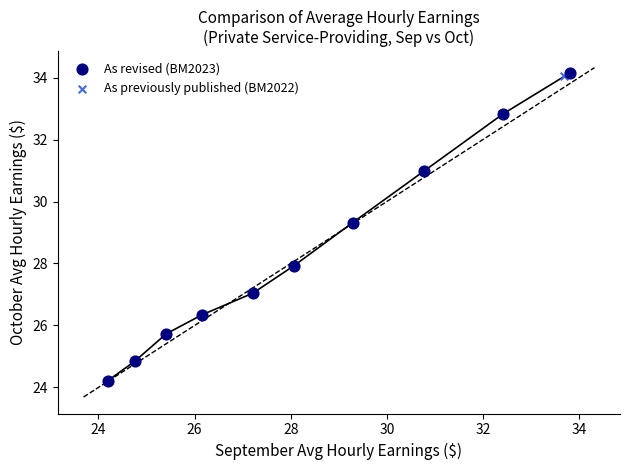

Which series has the largest Y range (max minus min)?

As revised (BM2023)